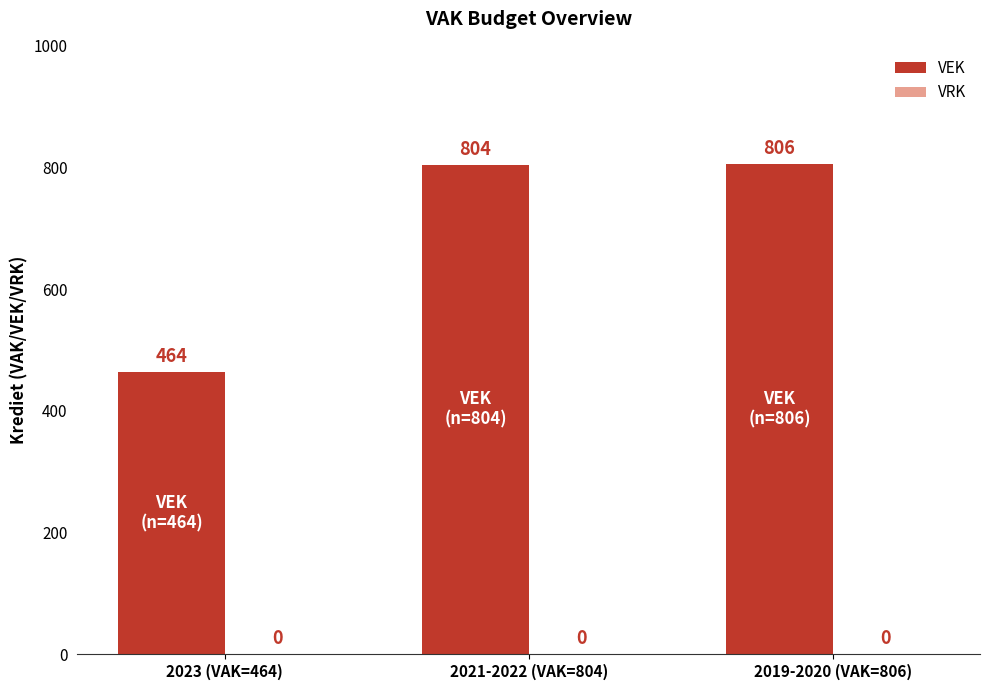

What is the maximum value shown in the chart?

806